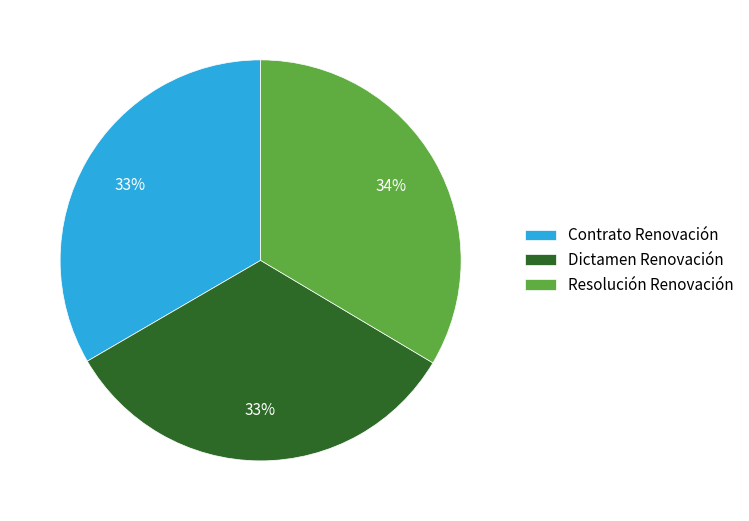

Is Contrato Renovación the majority of the pie?

No